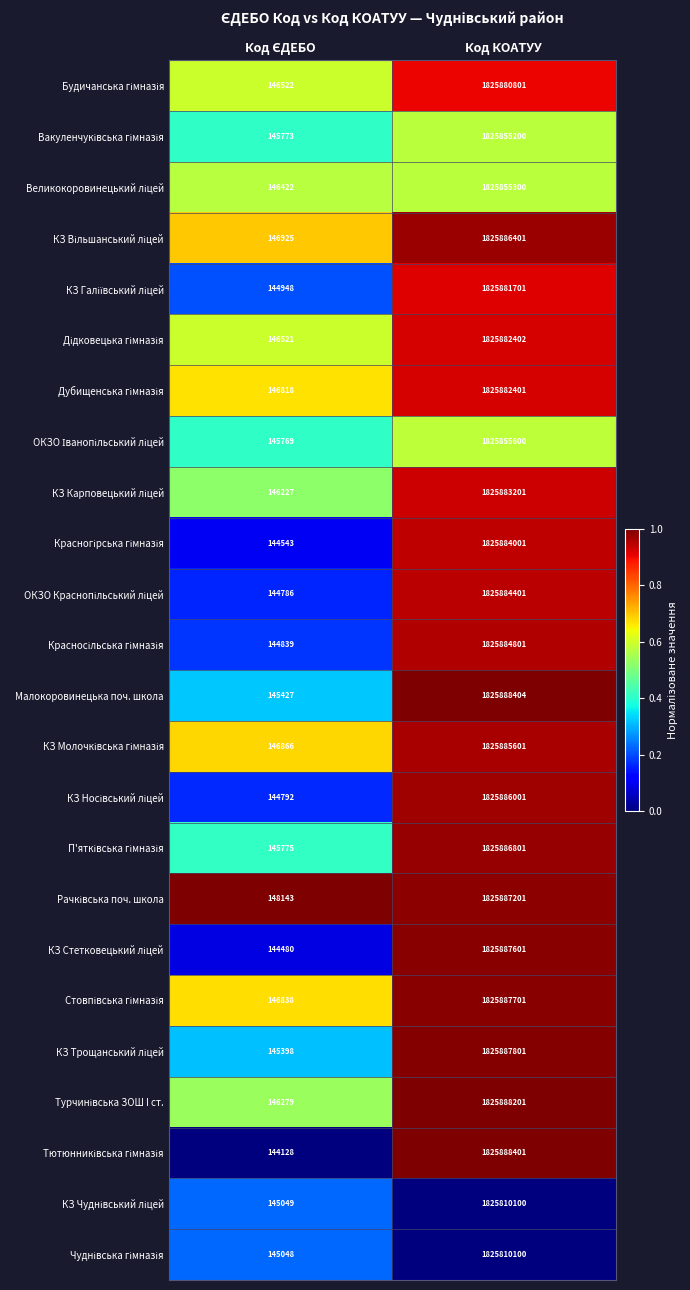

The value of Малокоровинецька поч. школа at Код КОАТУУ is 1825888404. True or false?

True